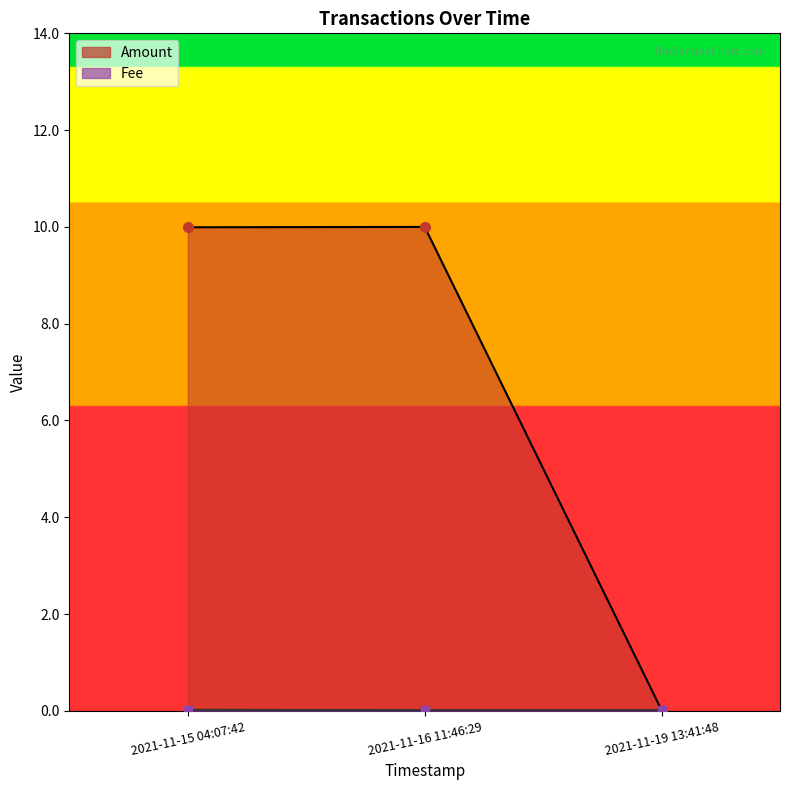

What is the total value across all series at 2021-11-15 04:07:42?

10.0